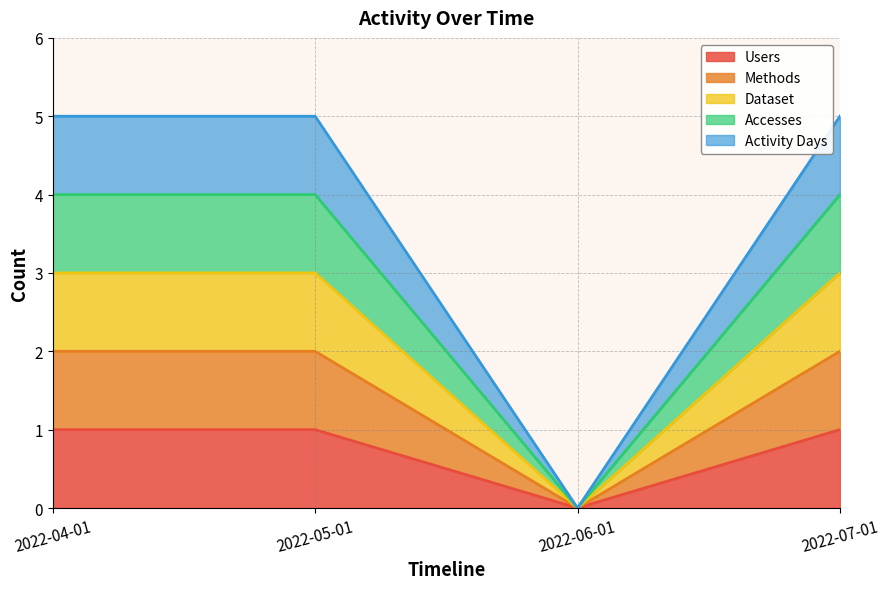

True or false: Users and Methods intersect in this chart.

False